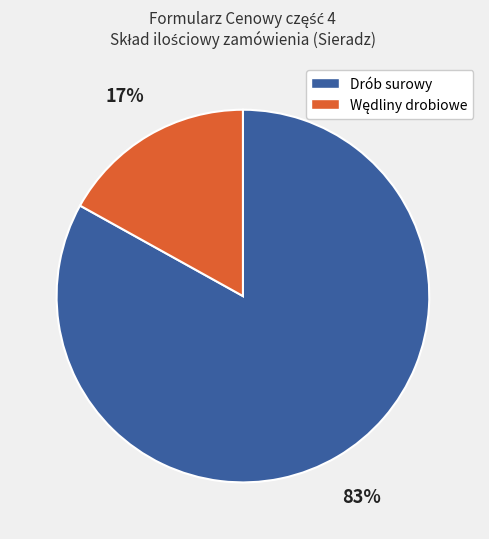

To the nearest percent, what is the difference between the largest and smallest slice percentages?

66%